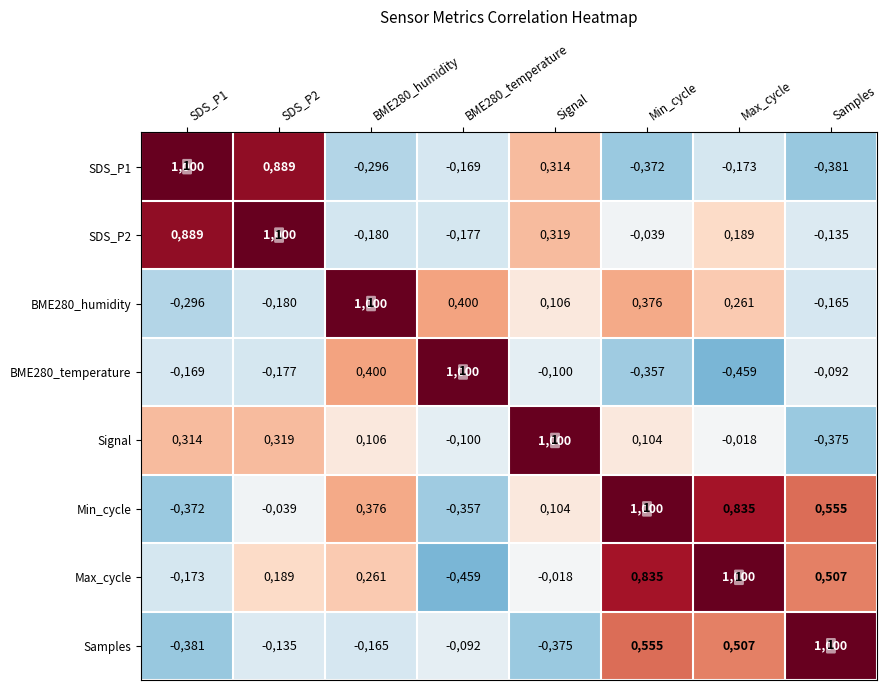

What is the approximate value of SDS_P2 at BME280_temperature?

-0.2